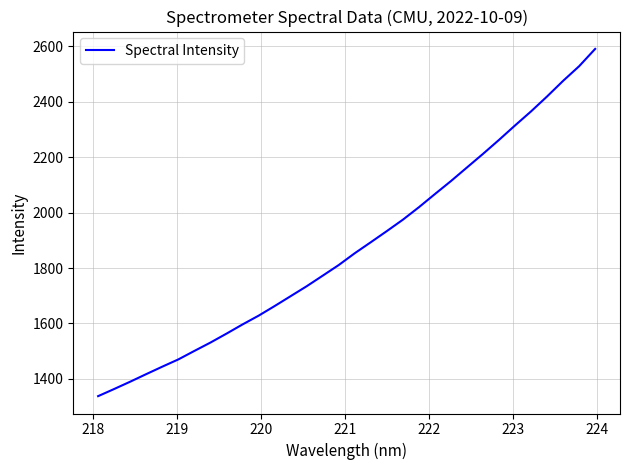

What is the difference between the maximum and minimum values?

1253.6